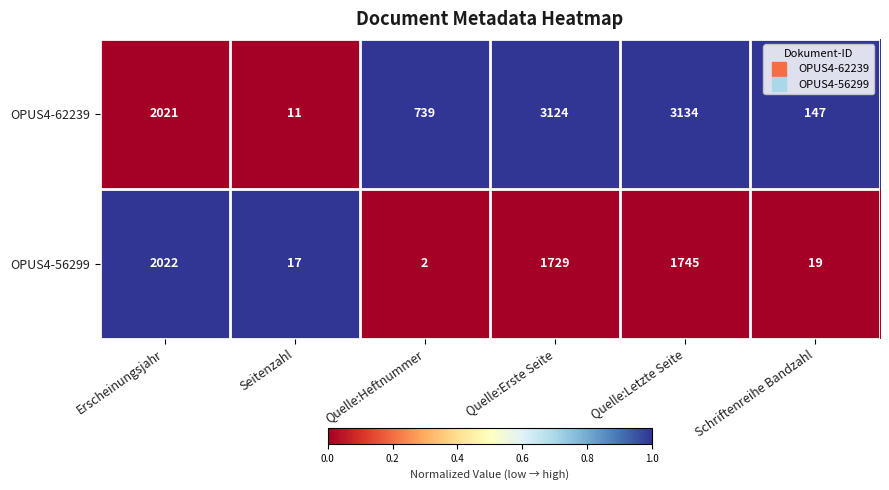

Which category has the lowest value in the OPUS4-56299 series?

Quelle:Heftnummer